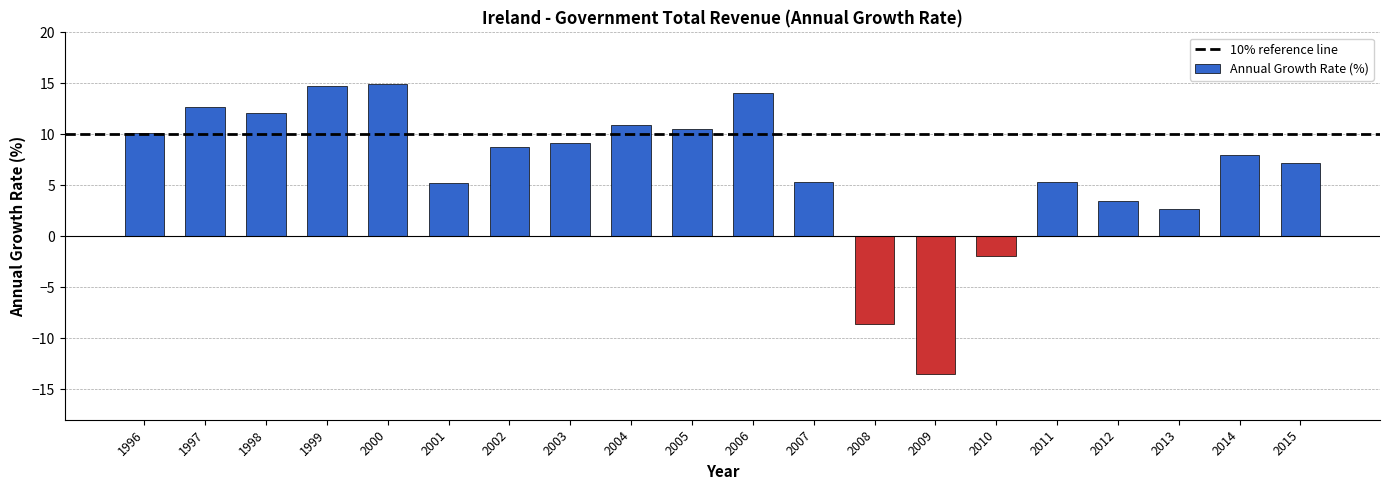

What is the greatest value displayed?

14.9